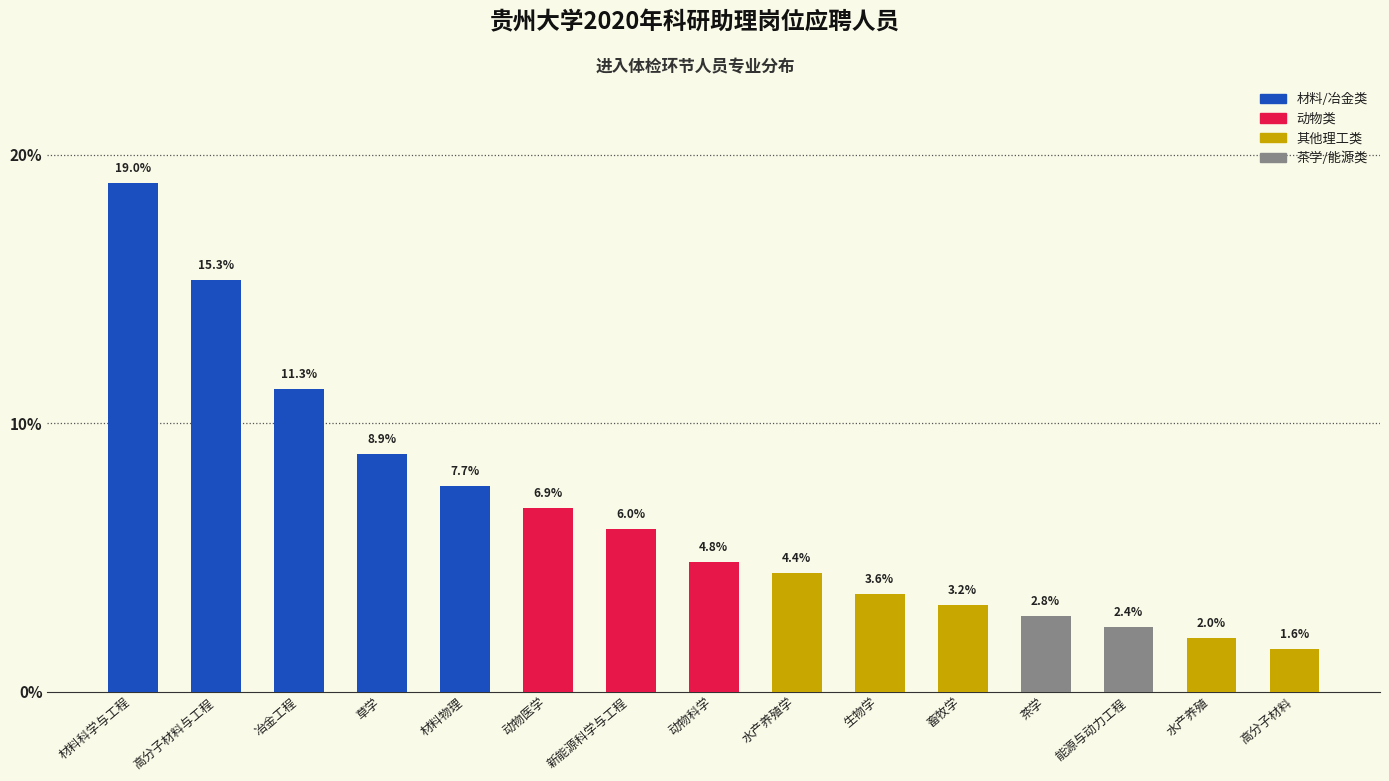

What position from the left is 水产养殖?

14